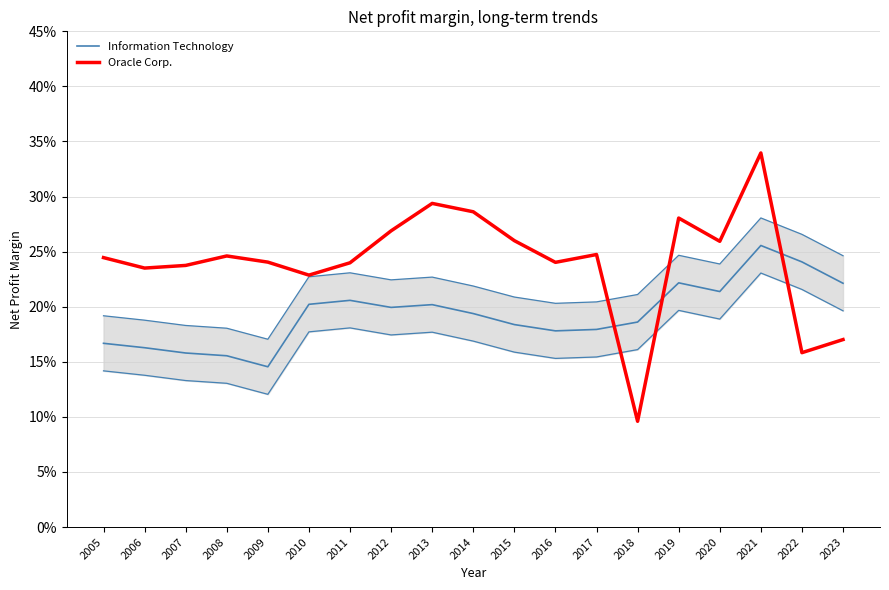

Reading right to left, list all the values displayed in this chart.

Information Technology: 0.2	0.2	0.3	0.2	0.2	0.2	0.2	0.2	0.2	0.2	0.2	0.2	0.2	0.2	0.1	0.2	0.2	0.2	0.2
Oracle Corp.: 0.2	0.2	0.3	0.3	0.3	0.1	0.2	0.2	0.3	0.3	0.3	0.3	0.2	0.2	0.2	0.2	0.2	0.2	0.2